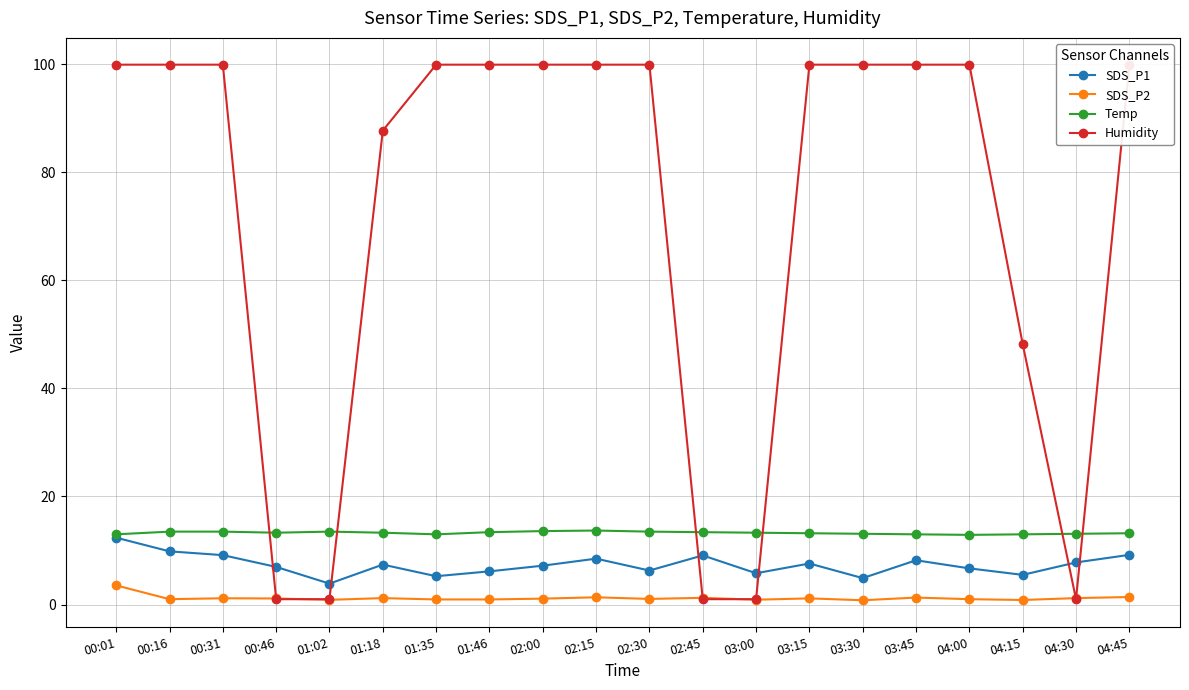

At how many categories does at least one series exceed 4?

20